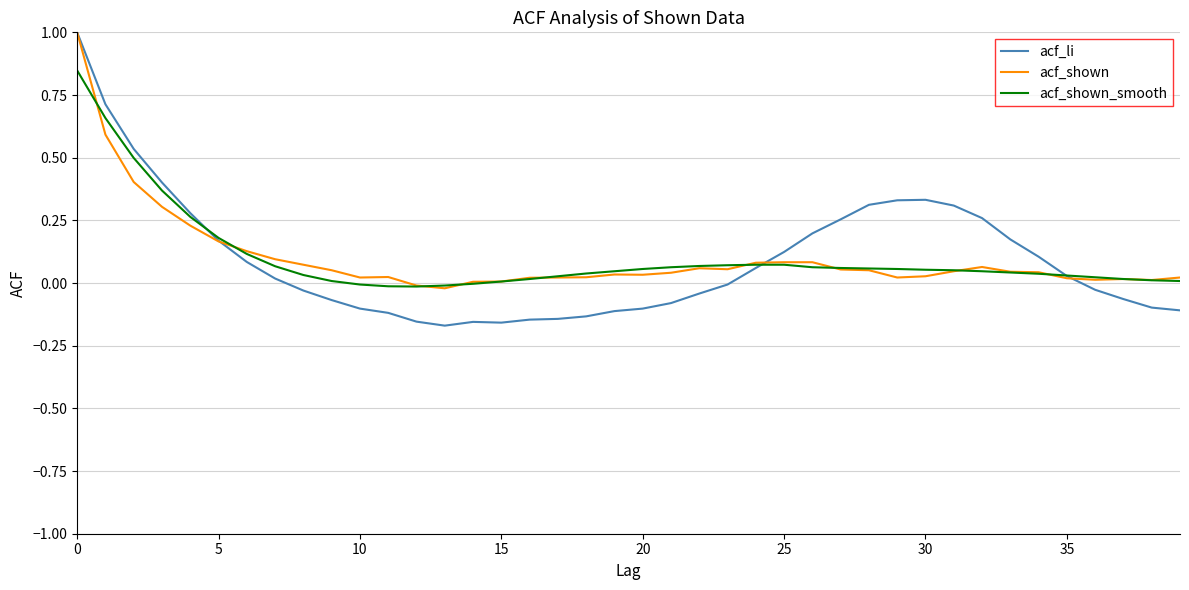

Which series has the largest range (max minus min)?

acf_li